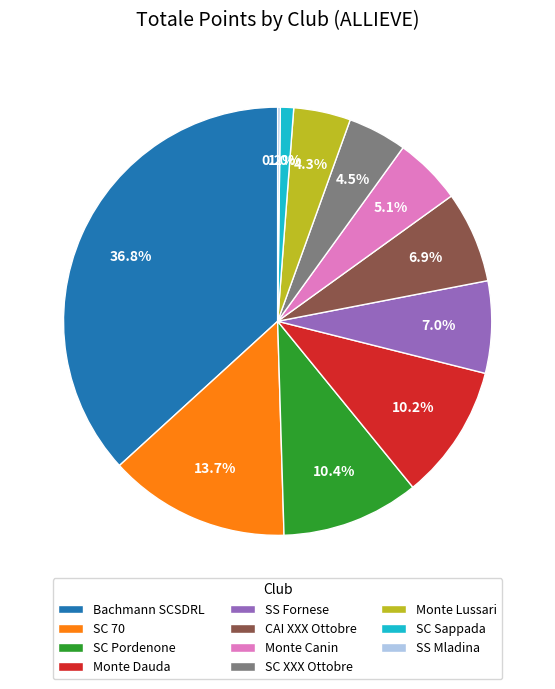

To the nearest percent, what portion does Bachmann SCSDRL represent?

37%